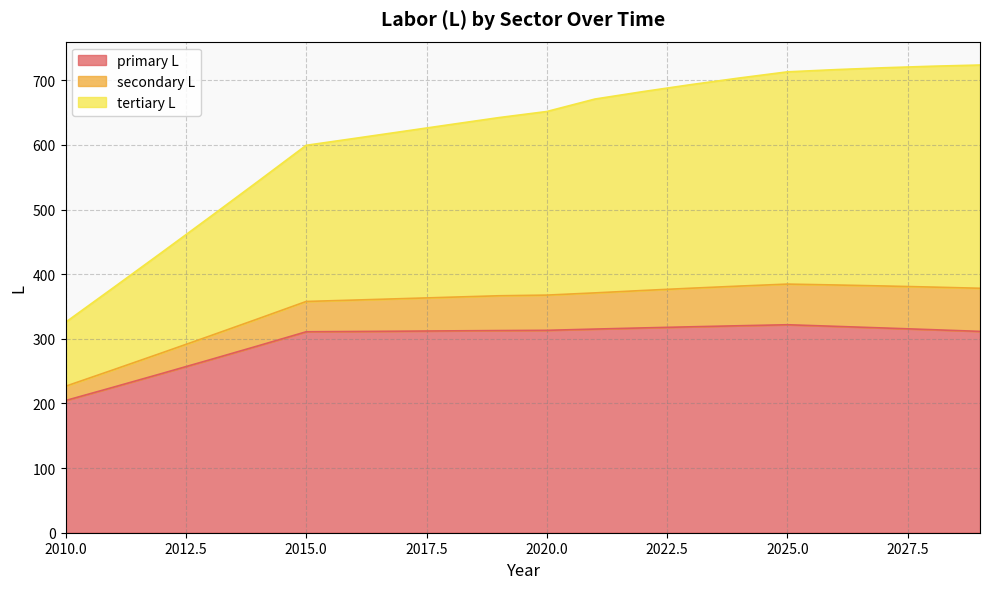

How many categories are shown in the chart?

20